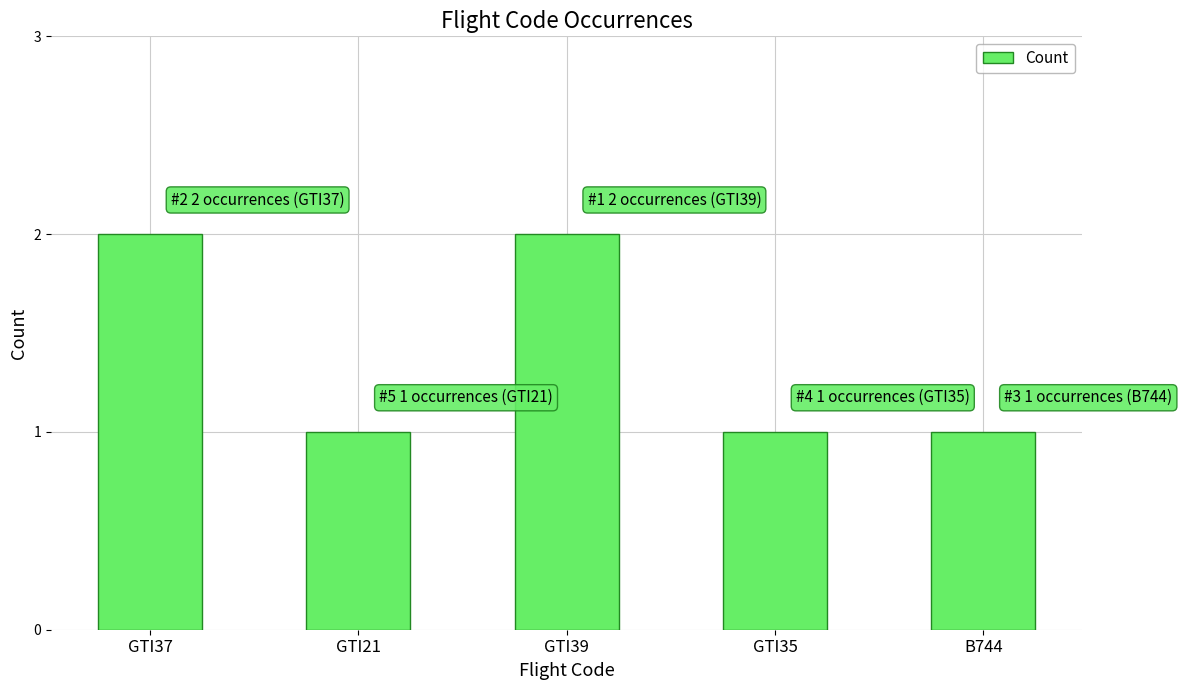

What is the ratio of the value at GTI21 to the value at GTI35?

1.0